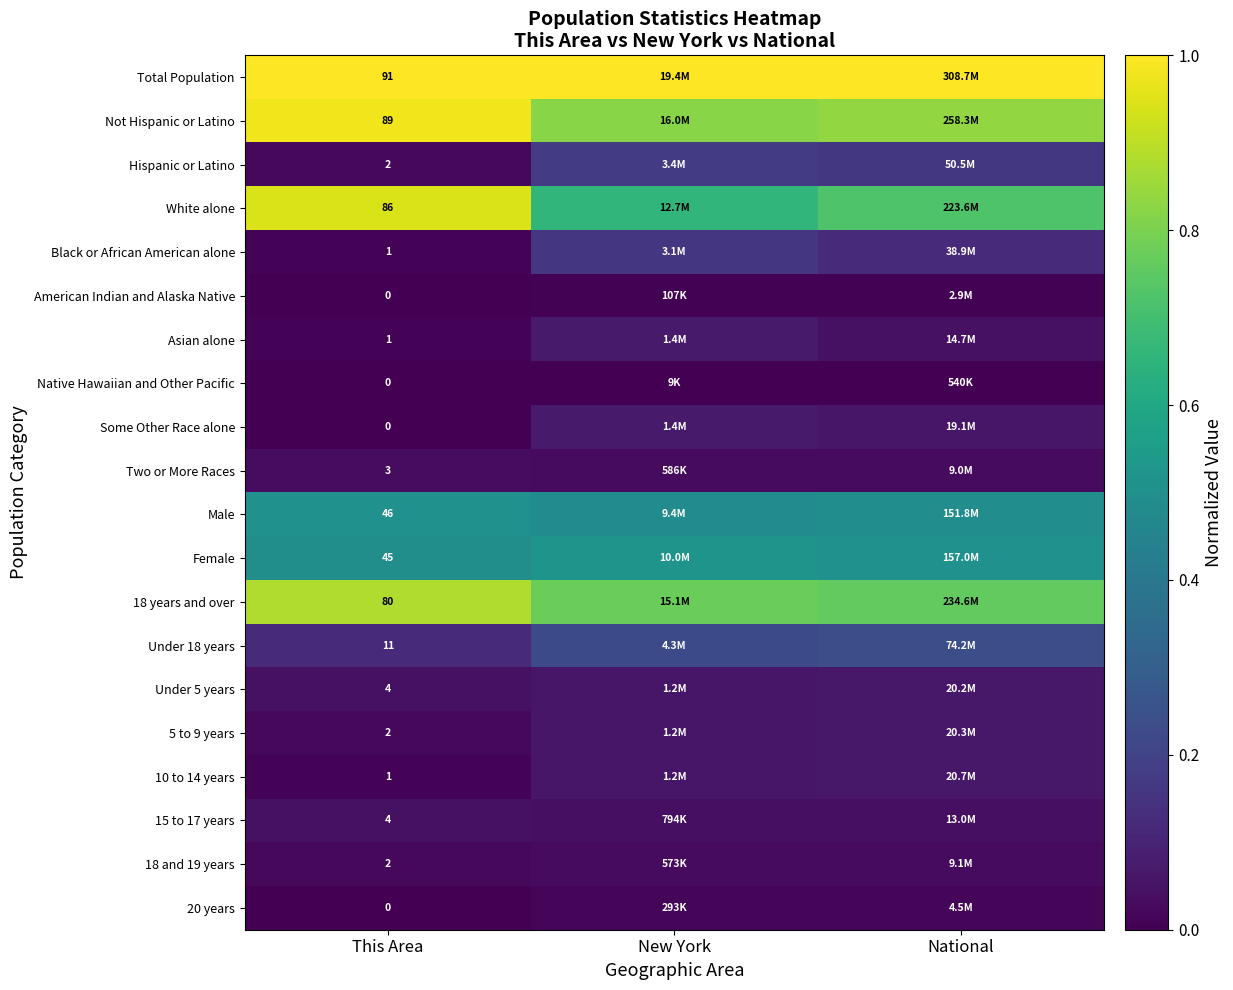

List the labels in order of Male value, largest first.

This Area, National, New York